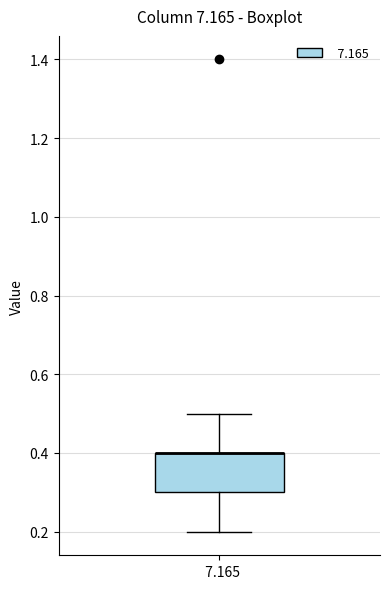

Transcribe this box plot: give where the median line is, the range the box spans, and where the two whiskers end, as read against the y-axis. The values are not printed on the chart, so give them approximately, as read against the axis.

median 0.4 (drawn on the box's upper edge), box 0.3 to 0.4, whiskers 0.2 to 0.5